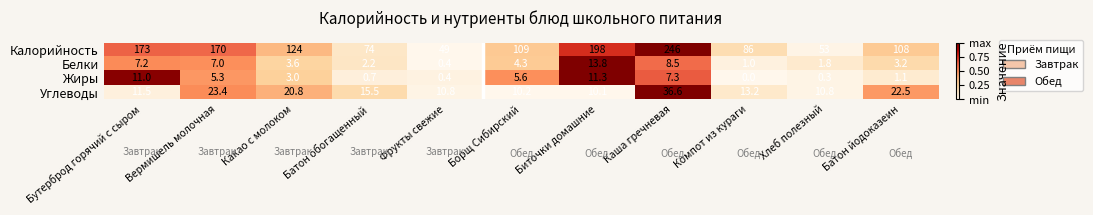

At Батон йодоказеин, list the series in order from largest to smallest.

Калорийность, Углеводы, Белки, Жиры